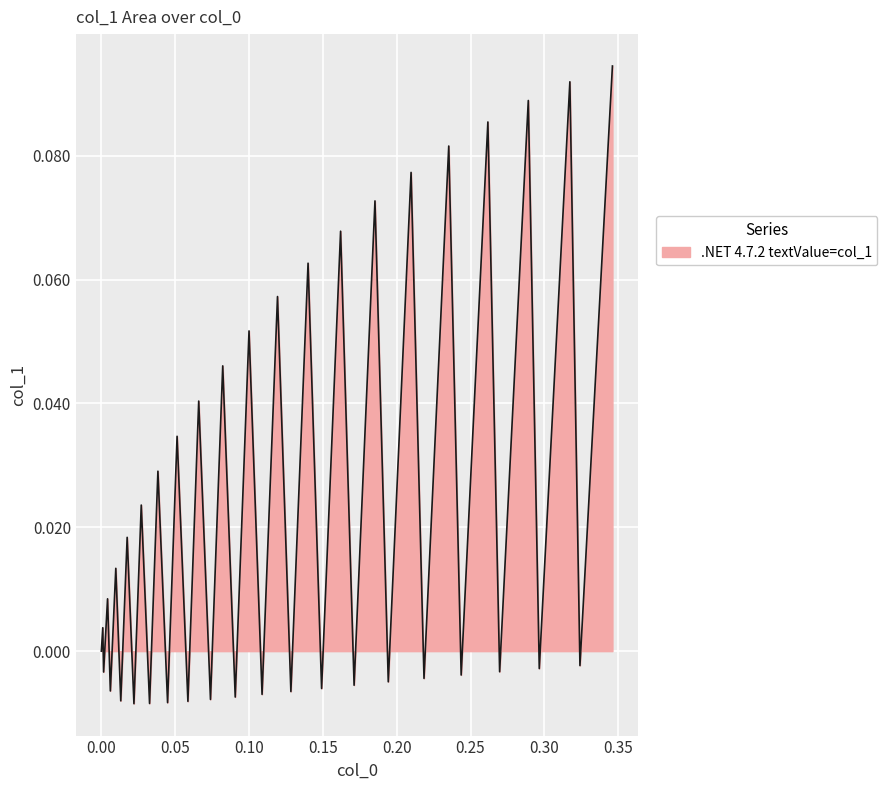

What is the greatest value displayed?

0.1